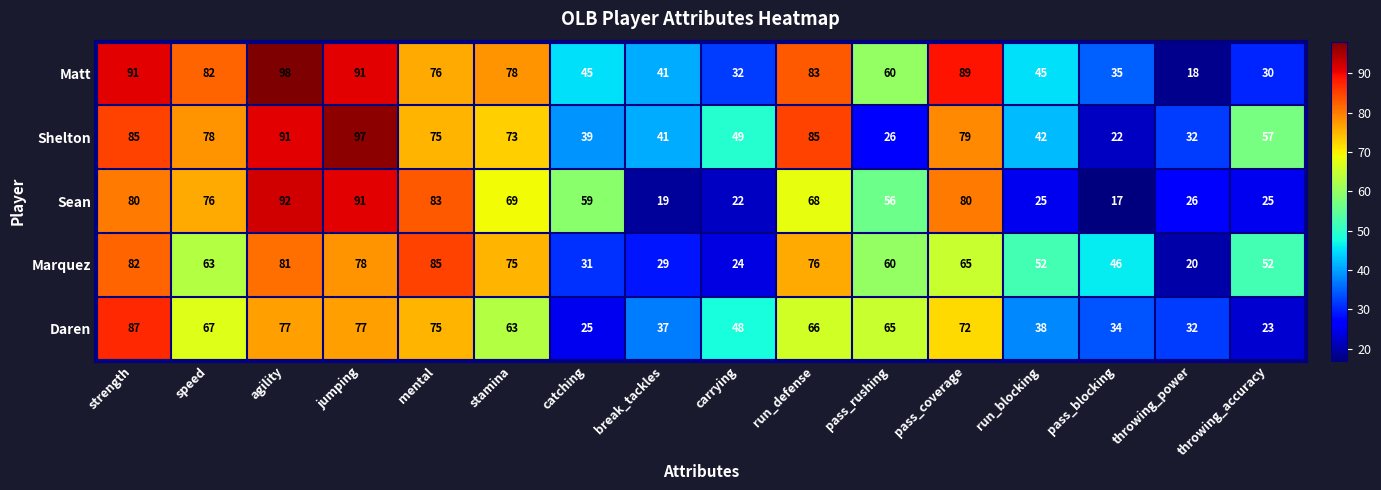

Which series changed the most between run_blocking and pass_blocking?

Shelton